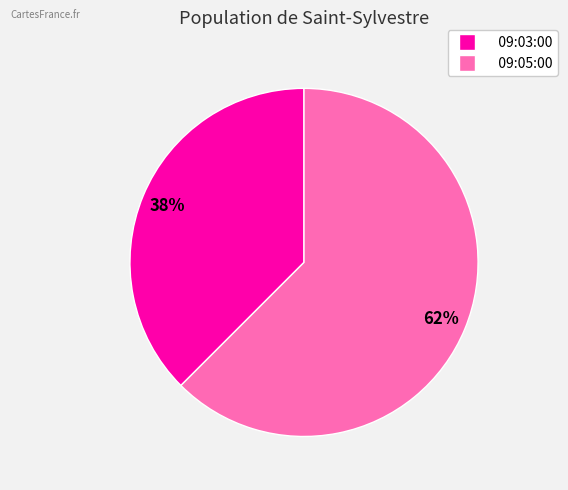

Is the sum of 09:05:00 and 09:03:00 greater than half?

Yes